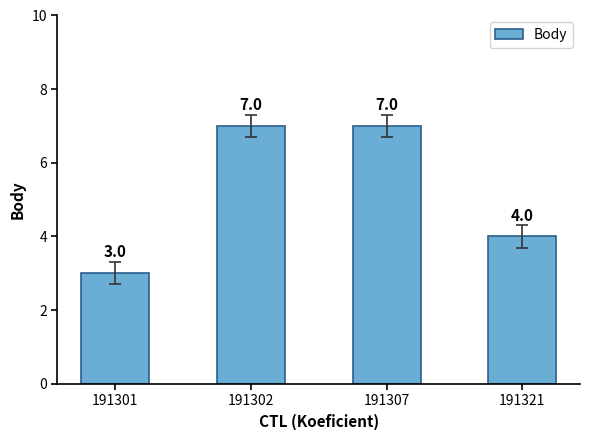

What is the change in value from 191301 to 191302?

+4